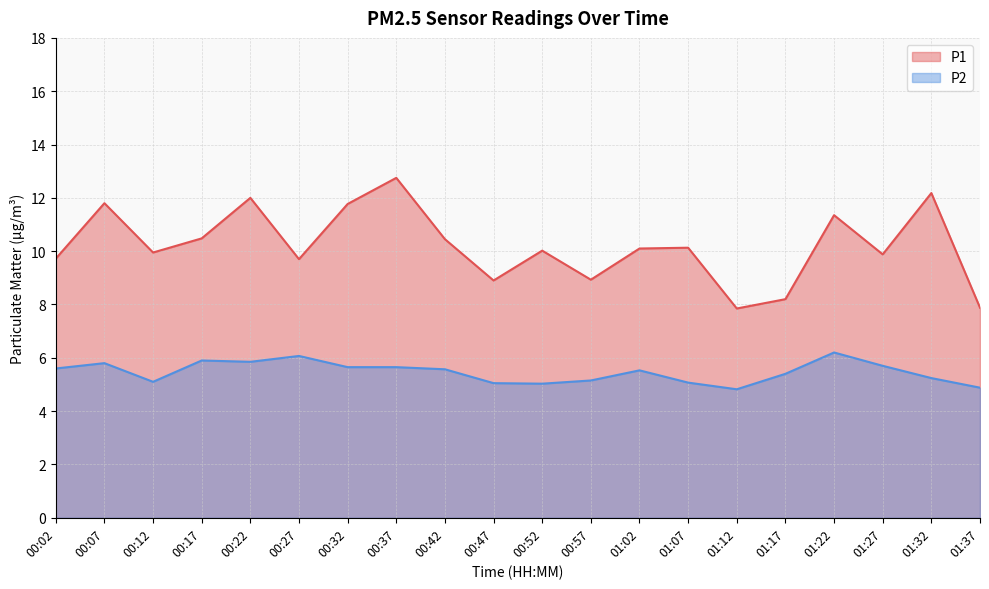

What is the difference between the highest and lowest values at 00:07?

6.0